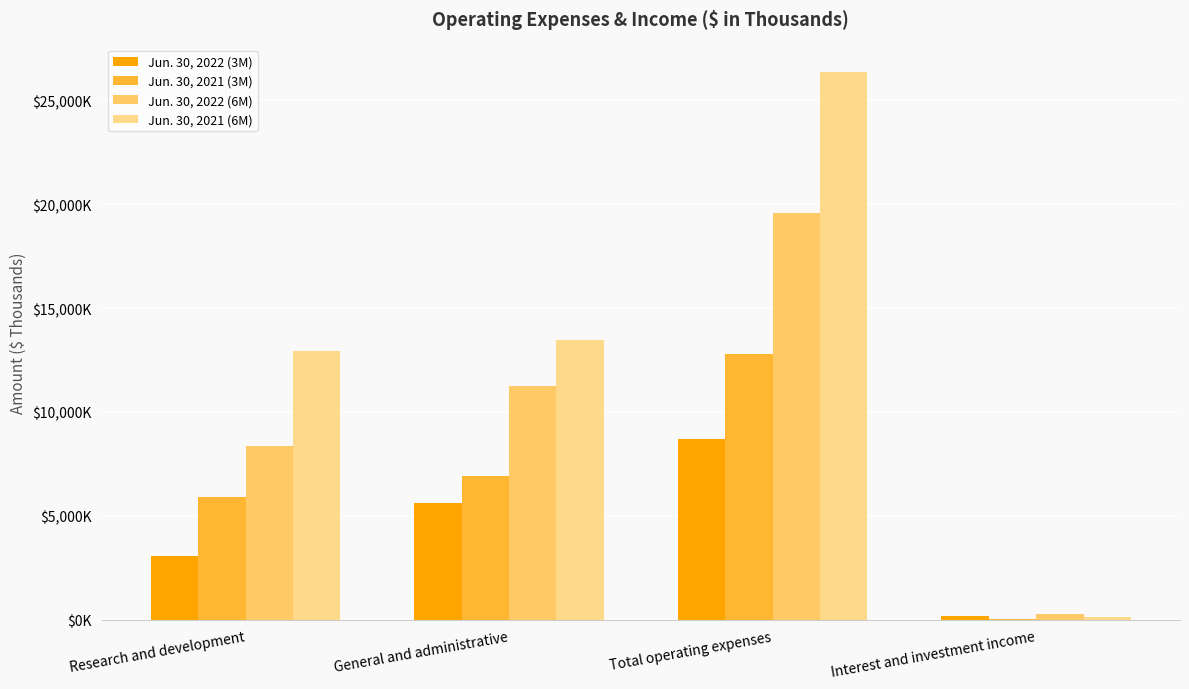

Rank the series at General and administrative from lowest to highest value.

Jun. 30, 2022 (3M), Jun. 30, 2021 (3M), Jun. 30, 2022 (6M), Jun. 30, 2021 (6M)